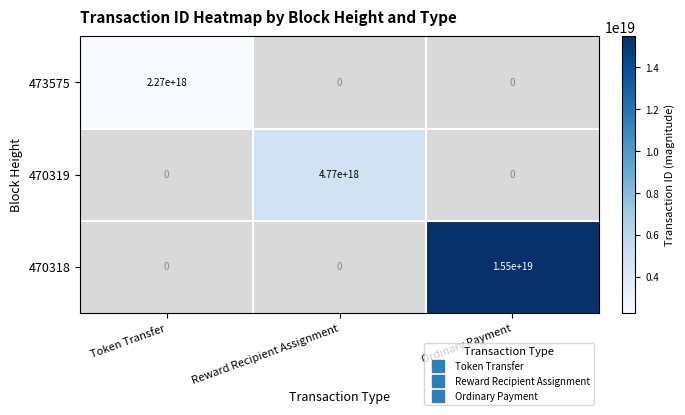

Is the value of 470319 at Ordinary Payment greater than the value of 473575 at Token Transfer?

No